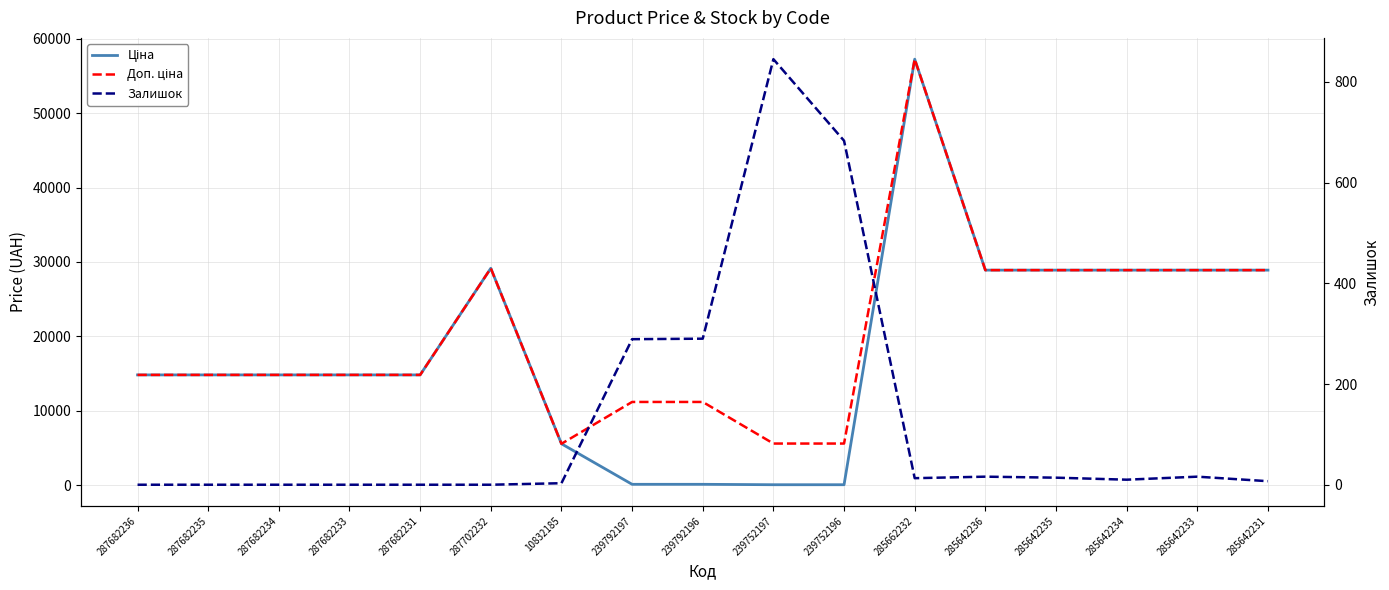

Count the number of data series in this chart.

3